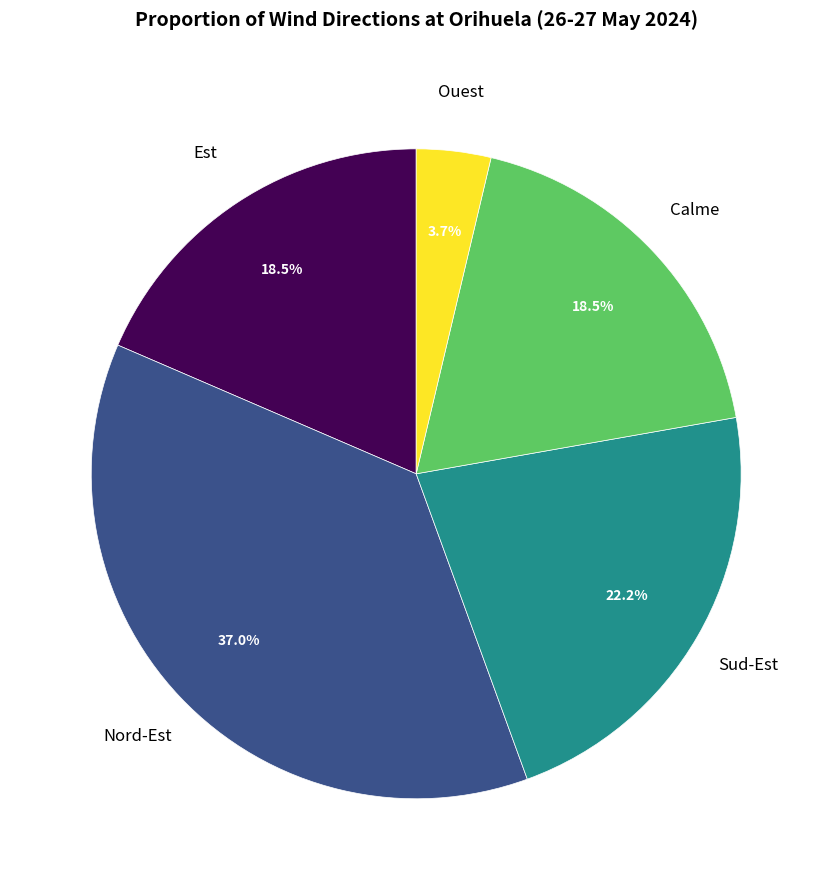

What portion of the pie excludes Ouest?

96.3%